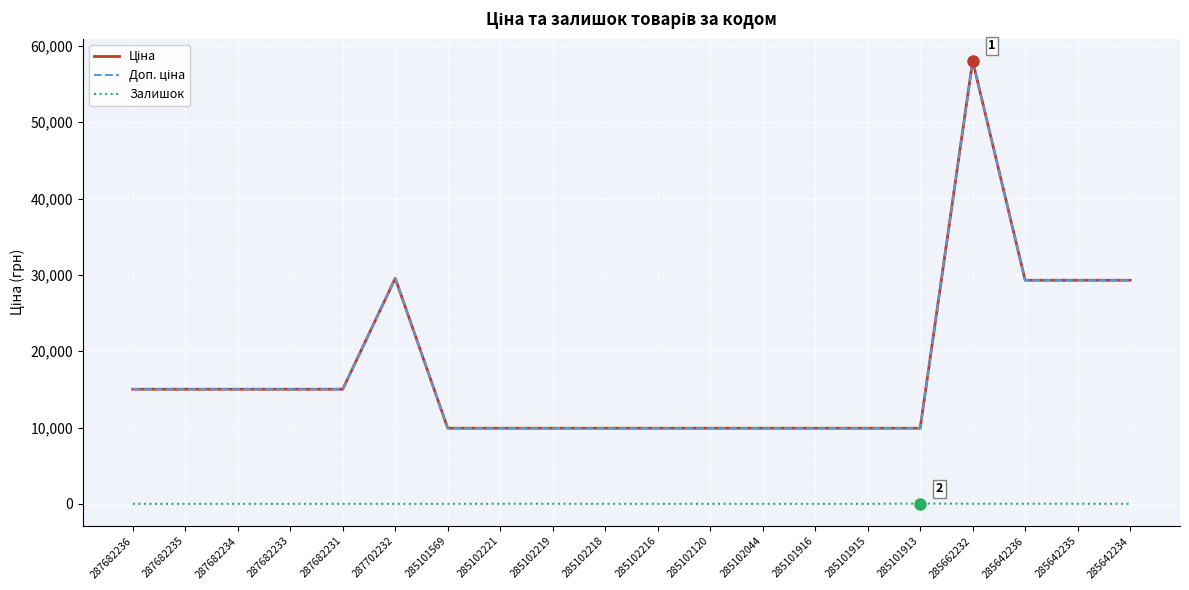

Rank the series by their maximum value, from highest to lowest.

Ціна, Доп. ціна, Залишок